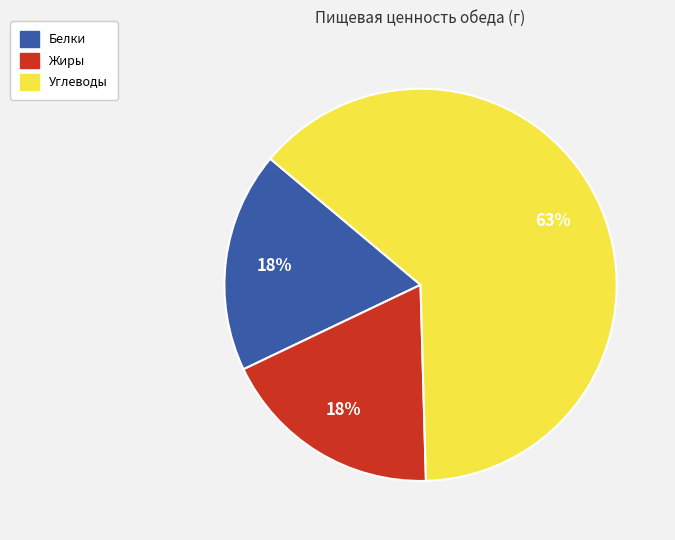

What percentage is the Жиры slice, to the nearest percent?

18%